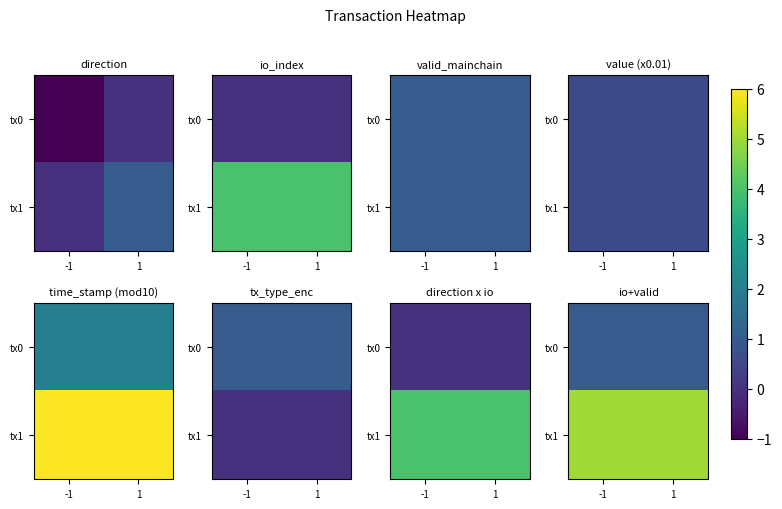

What is the approximate value of tx1 at -1?

5